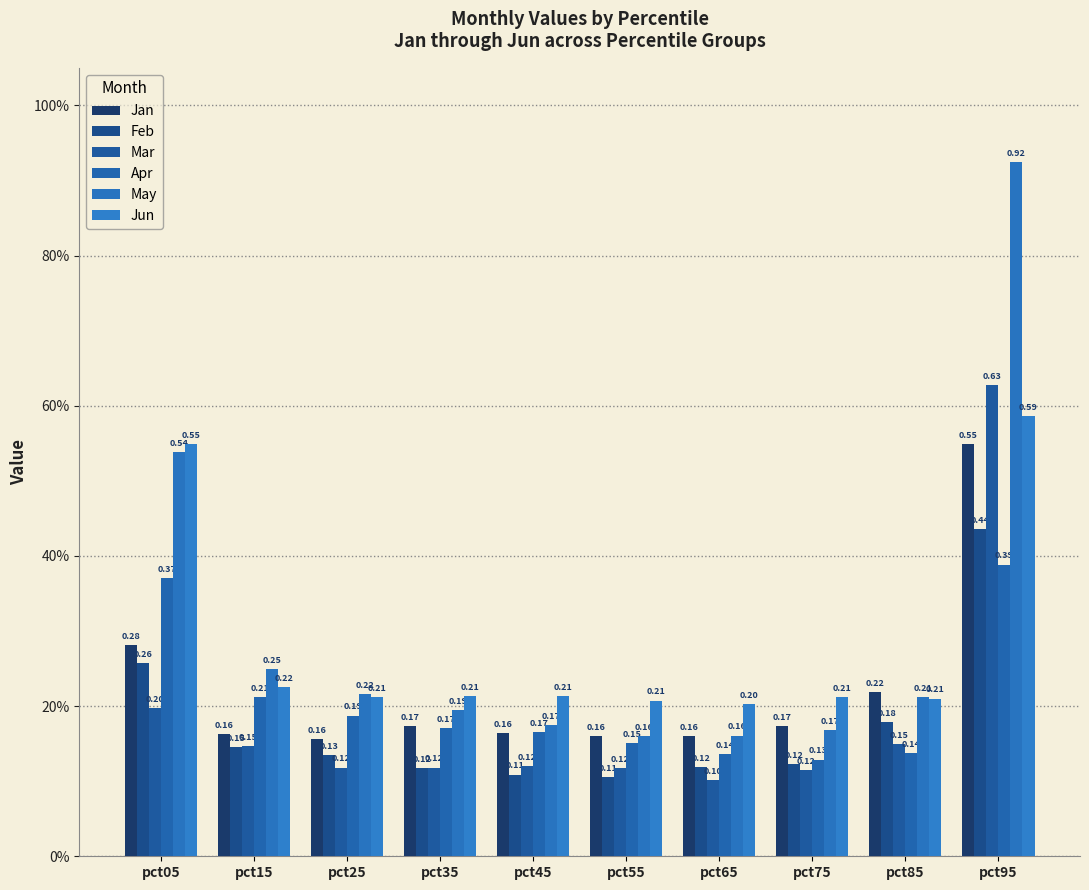

Are the bars horizontal?

No